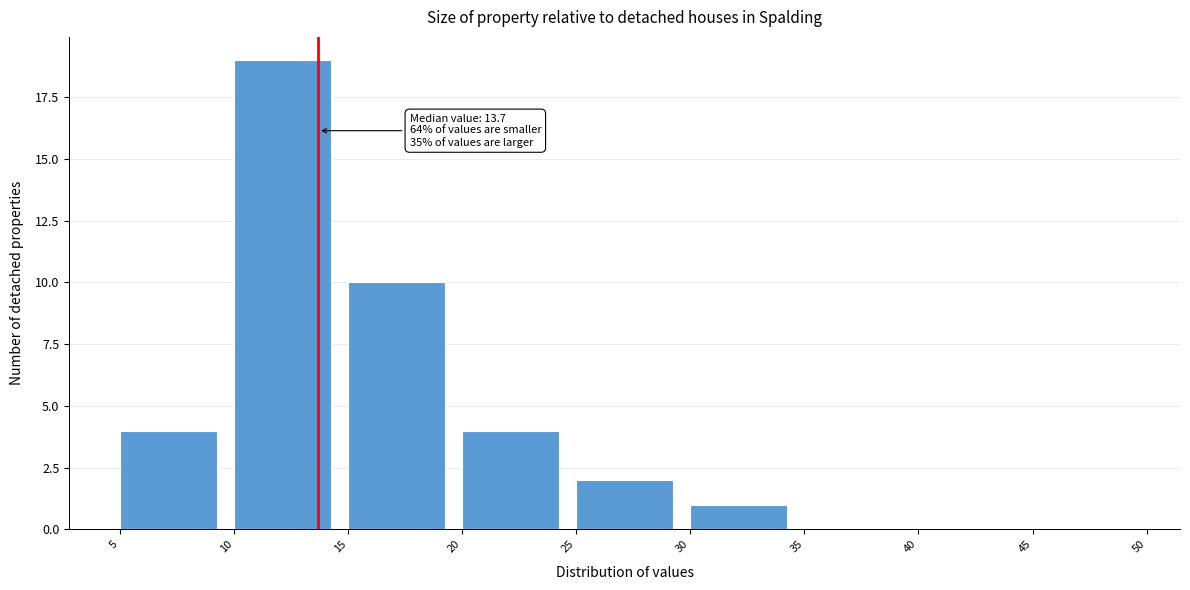

Over which range of the x-axis is the bar tallest?

10 to 15